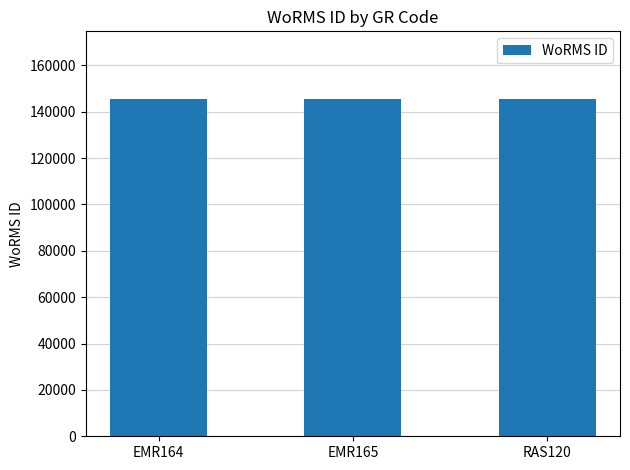

What is the label of the 2nd bar from the right?

EMR165